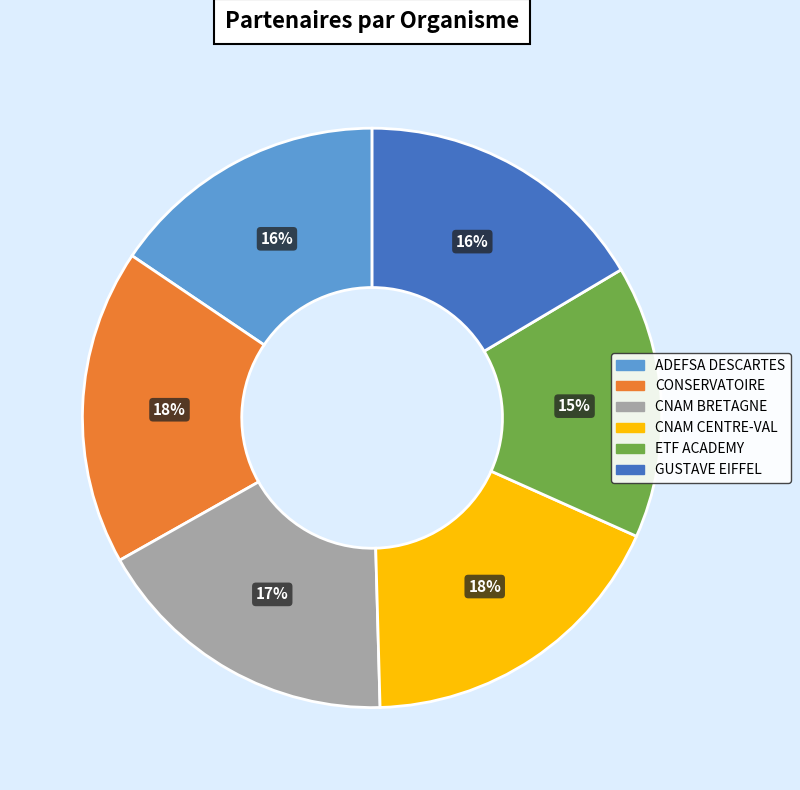

Is it true that CNAM CENTRE-VAL is 7% of the pie?

False